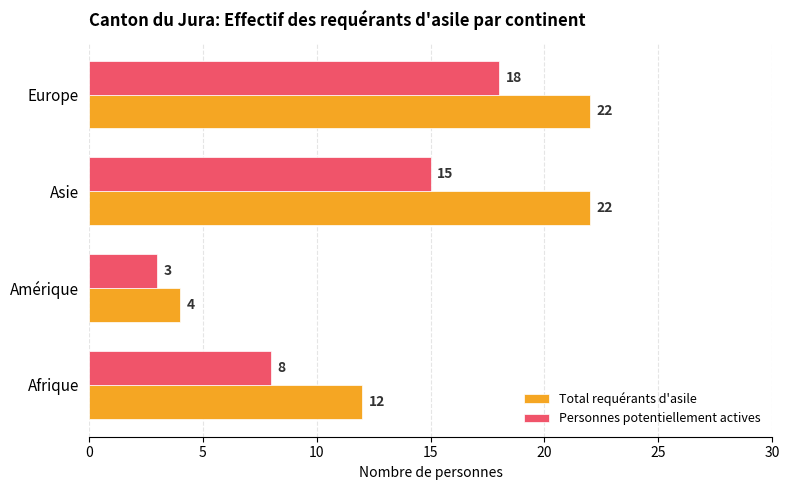

At which category is the sum across all series the highest?

Europe